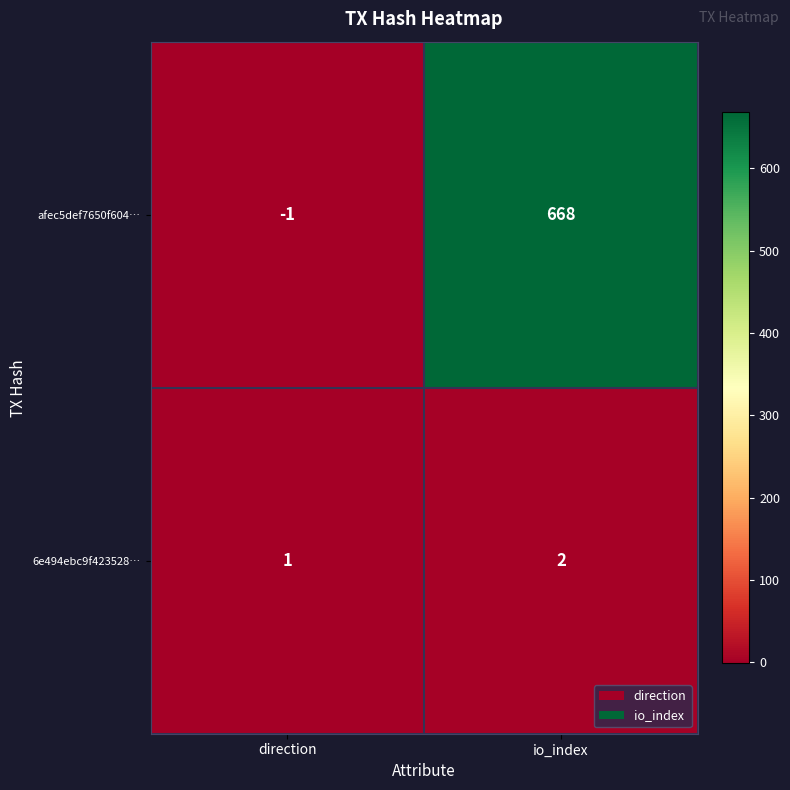

Reading left to right, extract all data points from this chart.

afec5def7650f604…: -1	668
6e494ebc9f423528…: 1	2